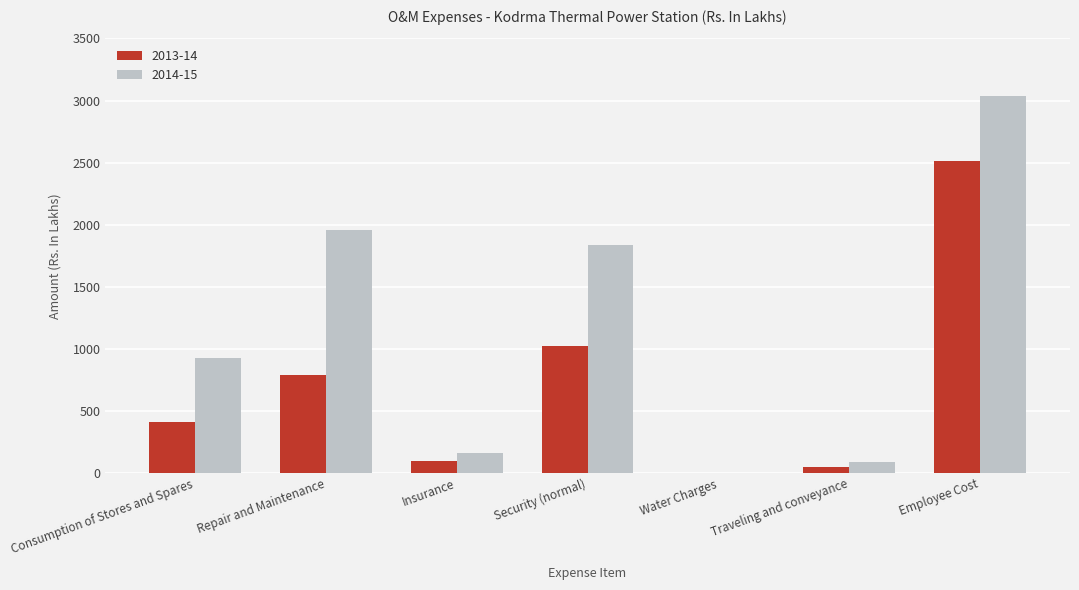

The 2014-15 series shows 758.1 at Security (normal). True or false?

False